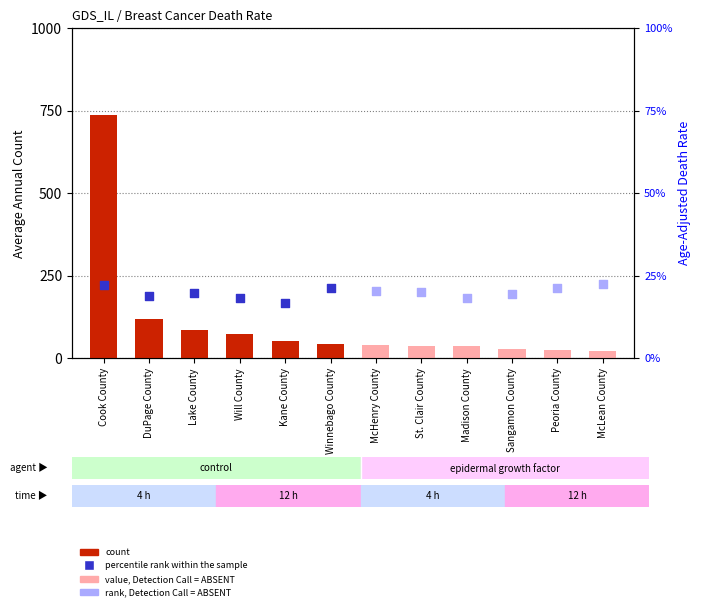

What is the change in value from Cook County to McHenry County?

-696